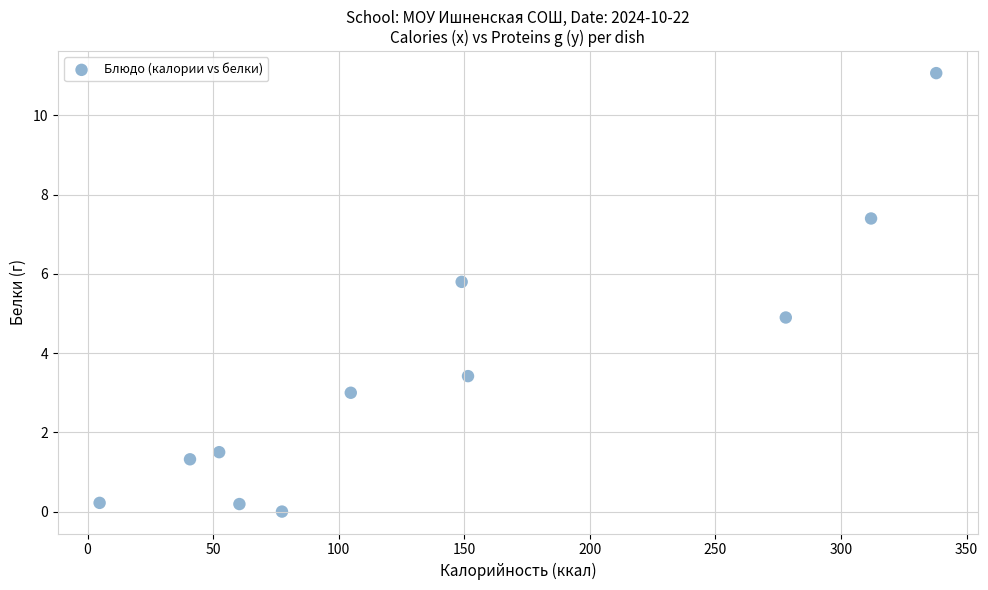

What is the average X value?

142.6